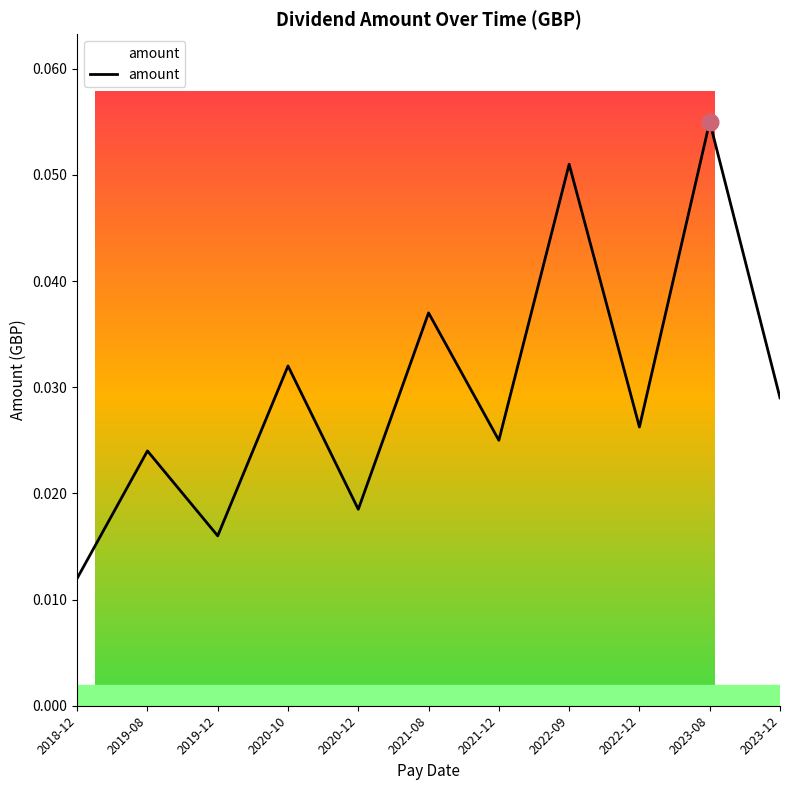

At which label is the value closest to 0?

2018-12